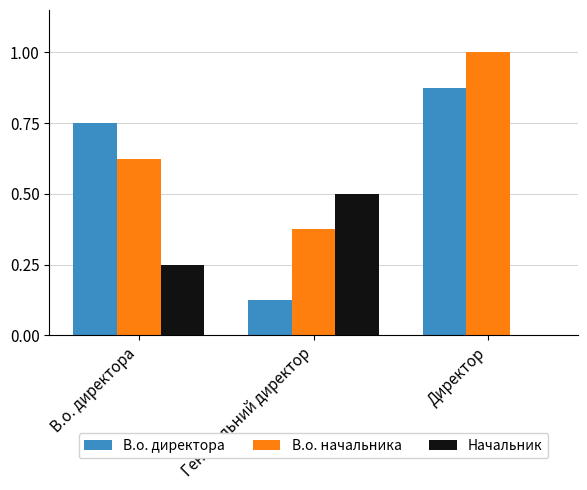

At which label does Начальник reach its peak?

Генеральний директор